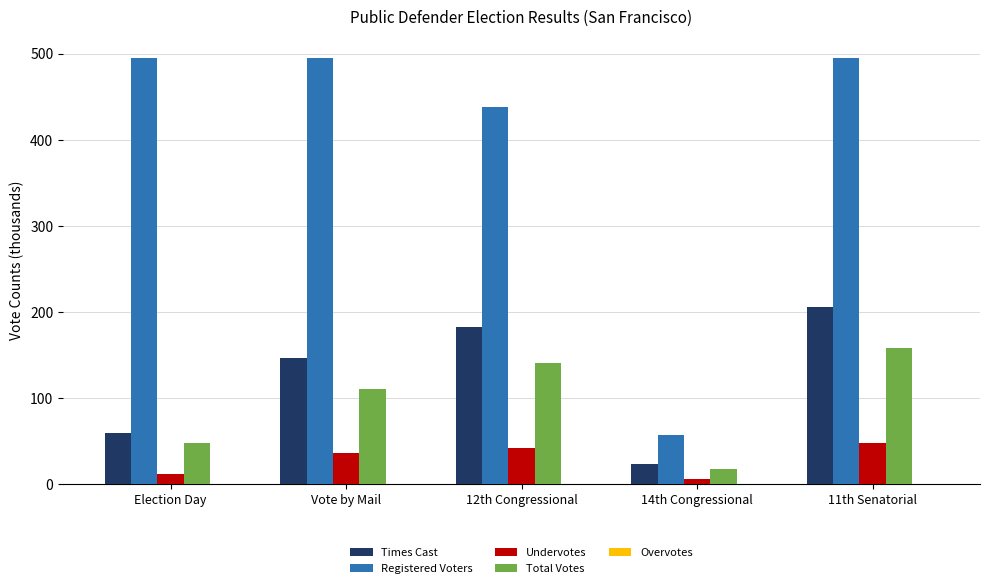

How many distinct data groups are displayed?

5